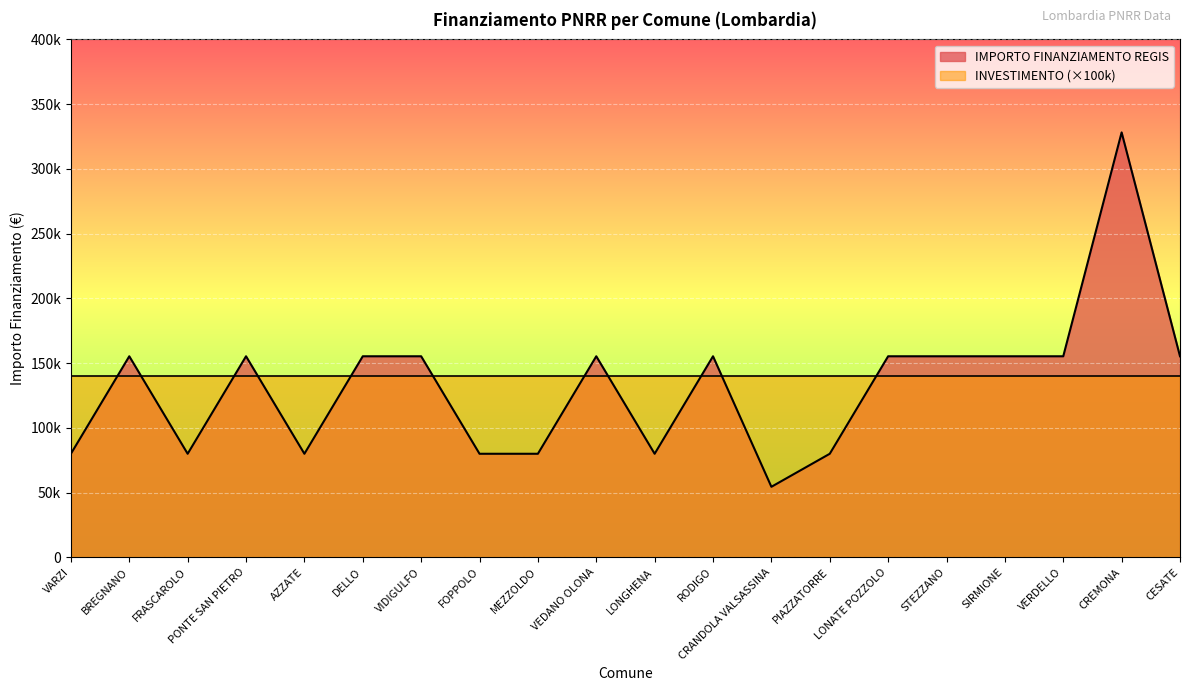

What are all the series names shown in the legend?

IMPORTO FINANZIAMENTO REGIS, INVESTIMENTO (×100k)